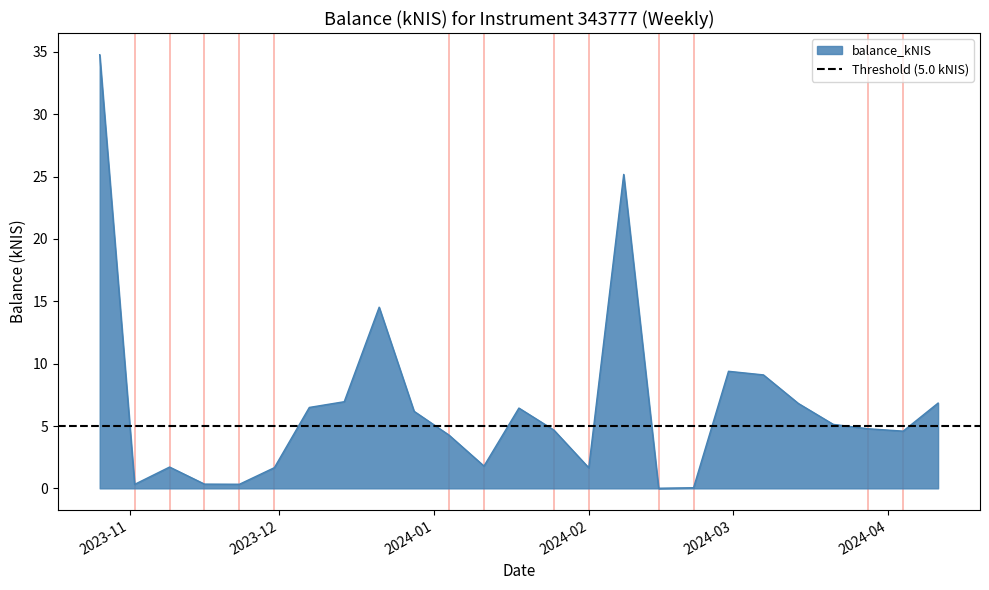

Where is the first local maximum?

2023-11-09